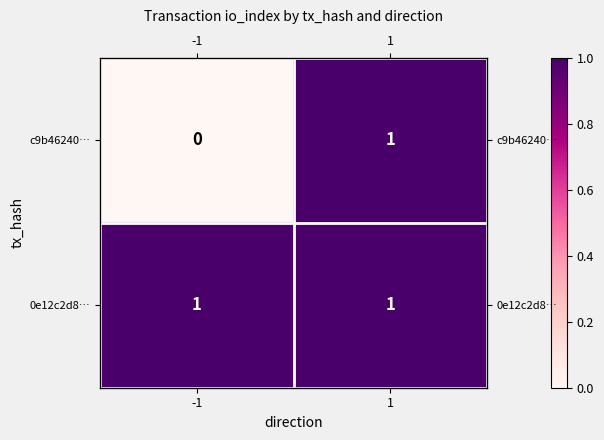

What is the maximum value for c9b46240…?

1